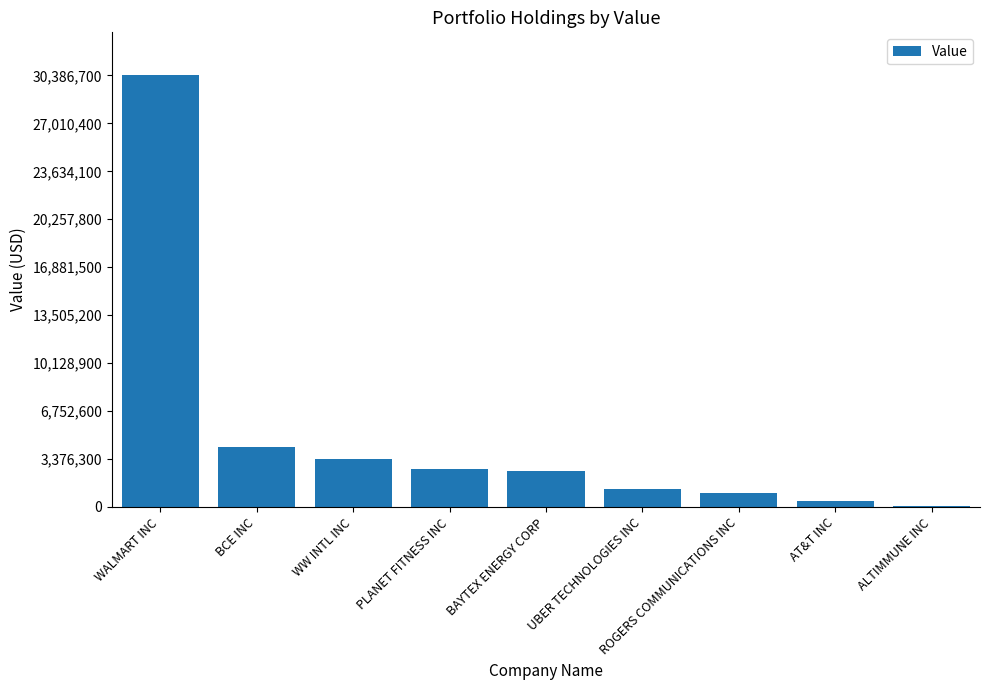

How many distinct data groups are displayed?

1